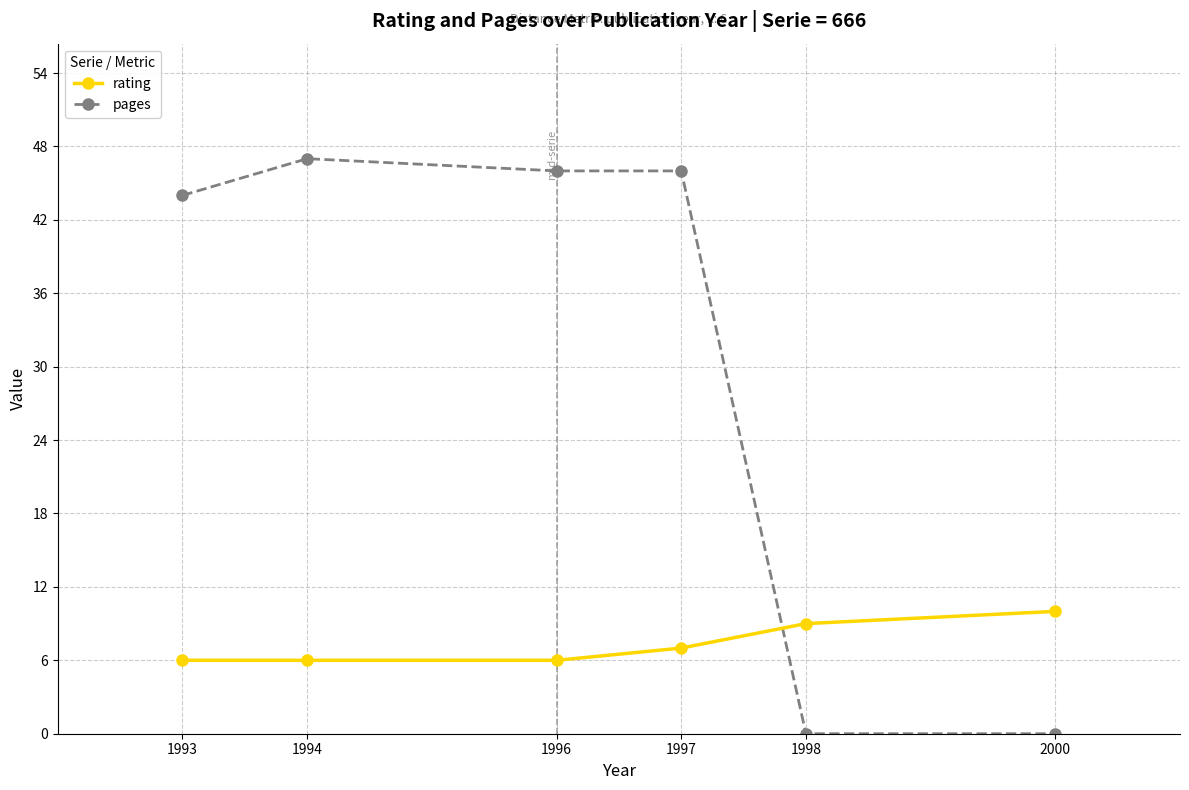

Which series has the largest total across all categories?

pages